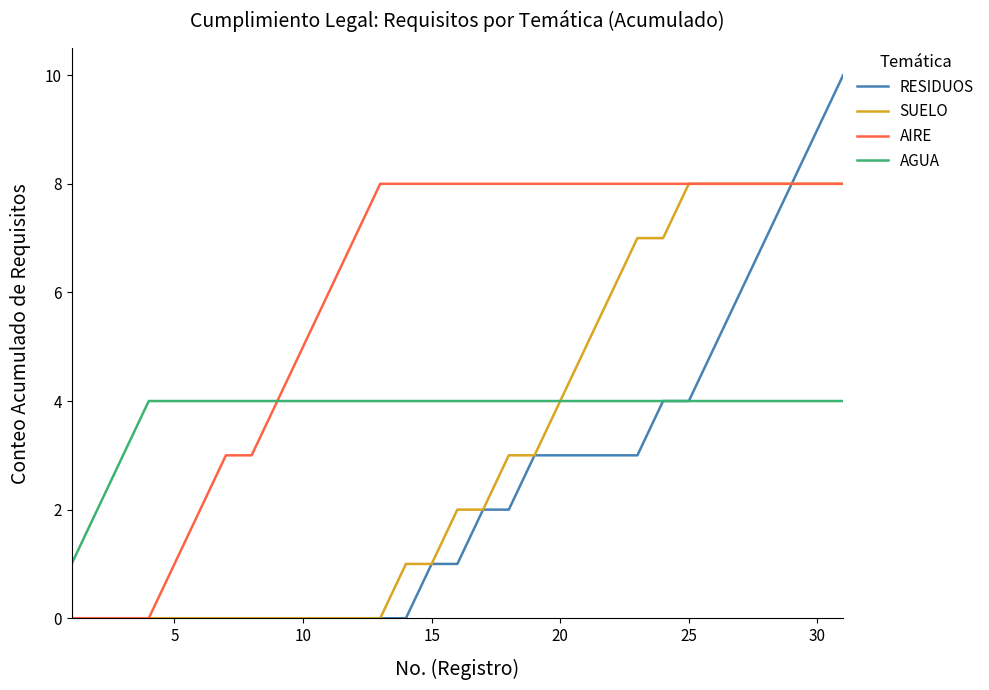

List the series in order of their overall mean, lowest first.

RESIDUOS, SUELO, AGUA, AIRE